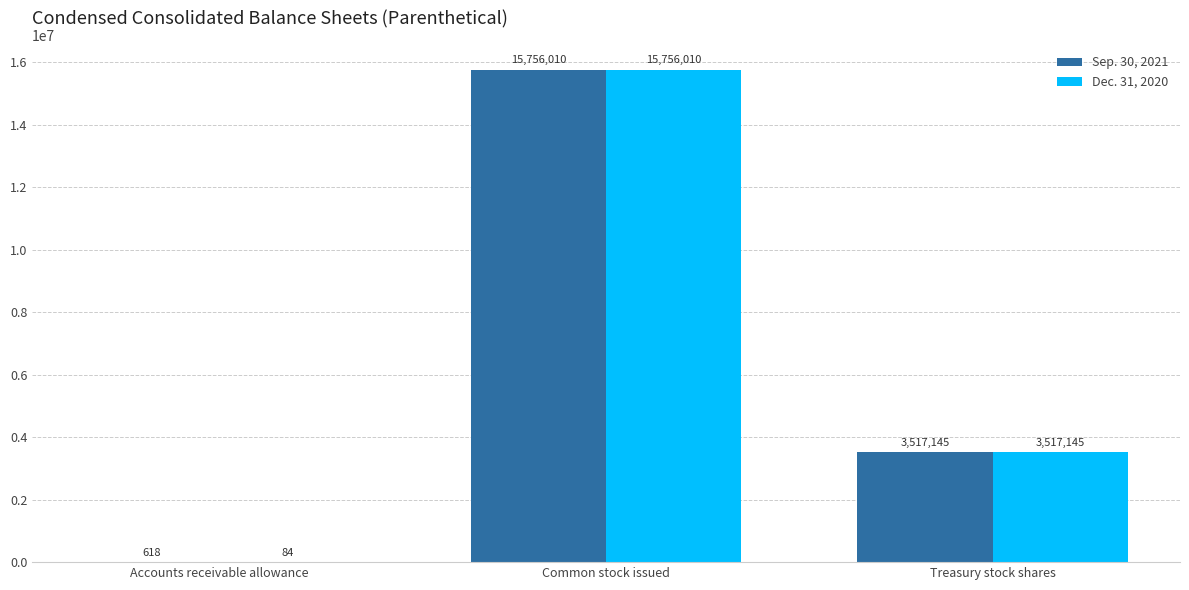

What is the sum of all Sep. 30, 2021 values?

19273773